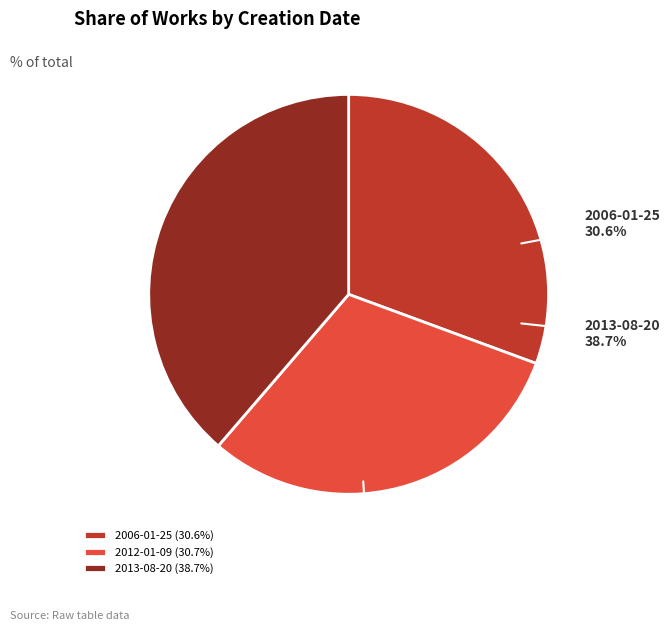

Does 2012-01-09 represent more than half of the total?

No